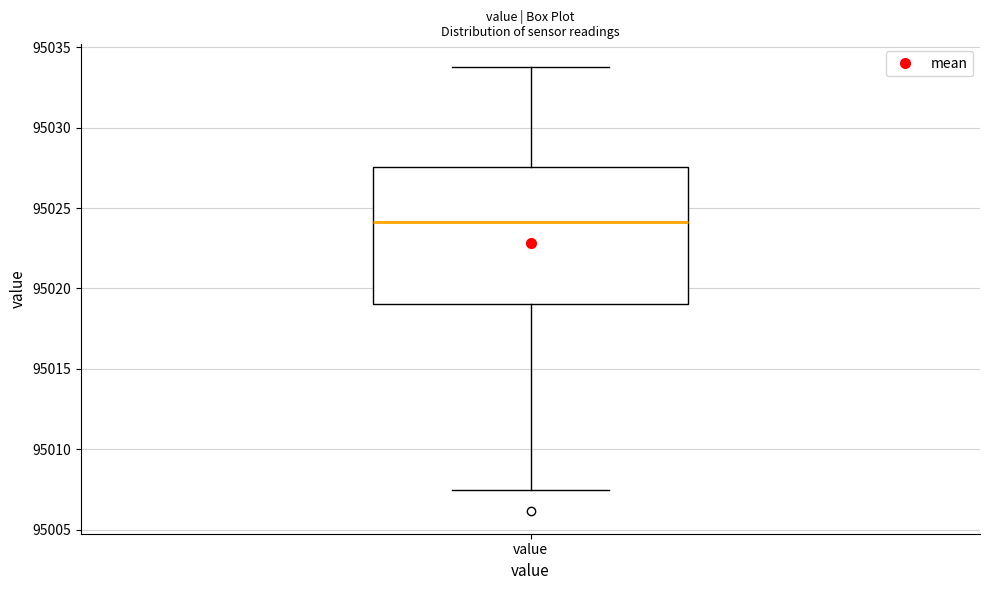

Where is the upper edge of the box for value on the y-axis? The values are not printed on the chart, so give them approximately, as read against the axis.

95027.5